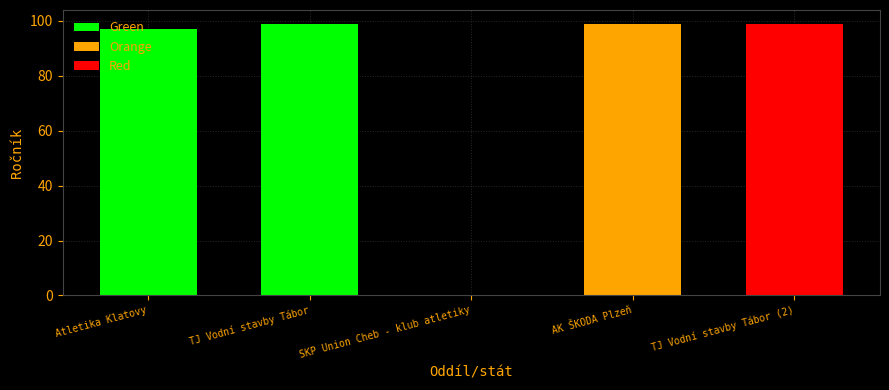

Which series has the largest total across all categories?

Green